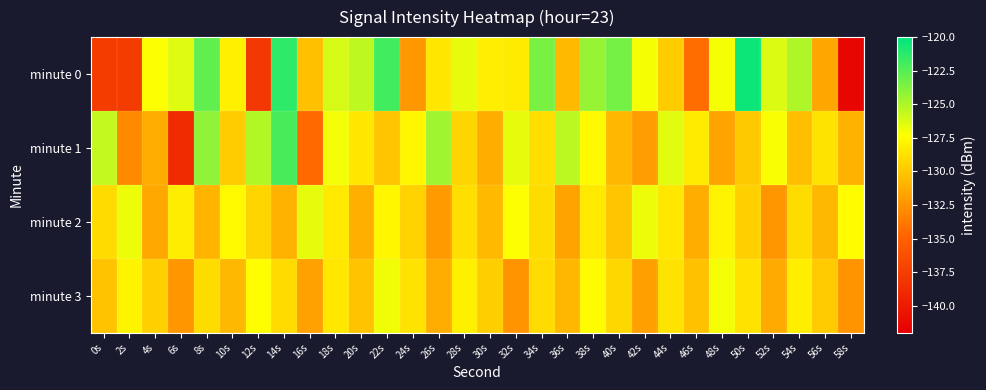

Between 52s and 0s, which is larger?

52s